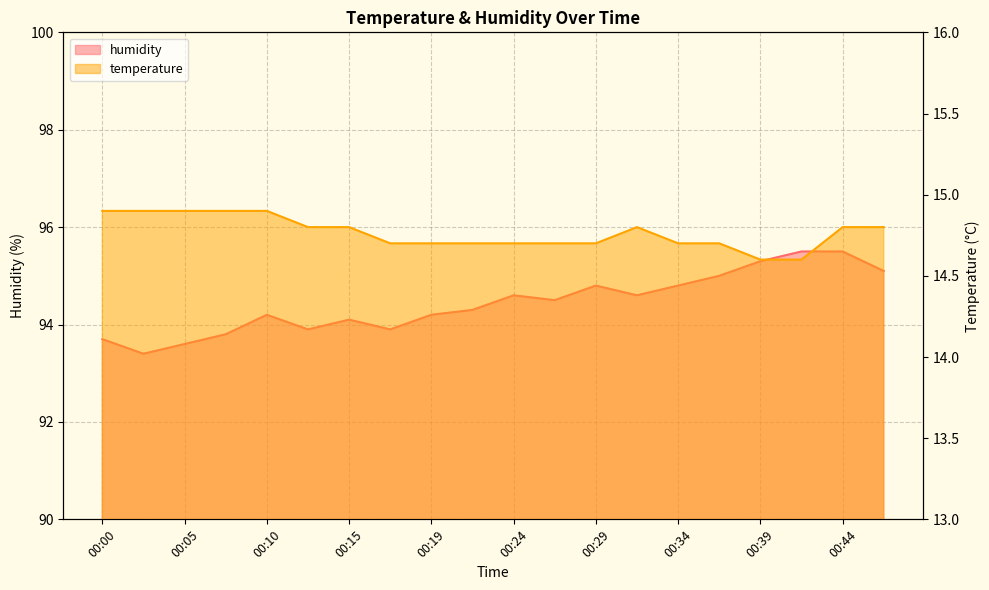

Does the chart have visible grid lines?

Yes